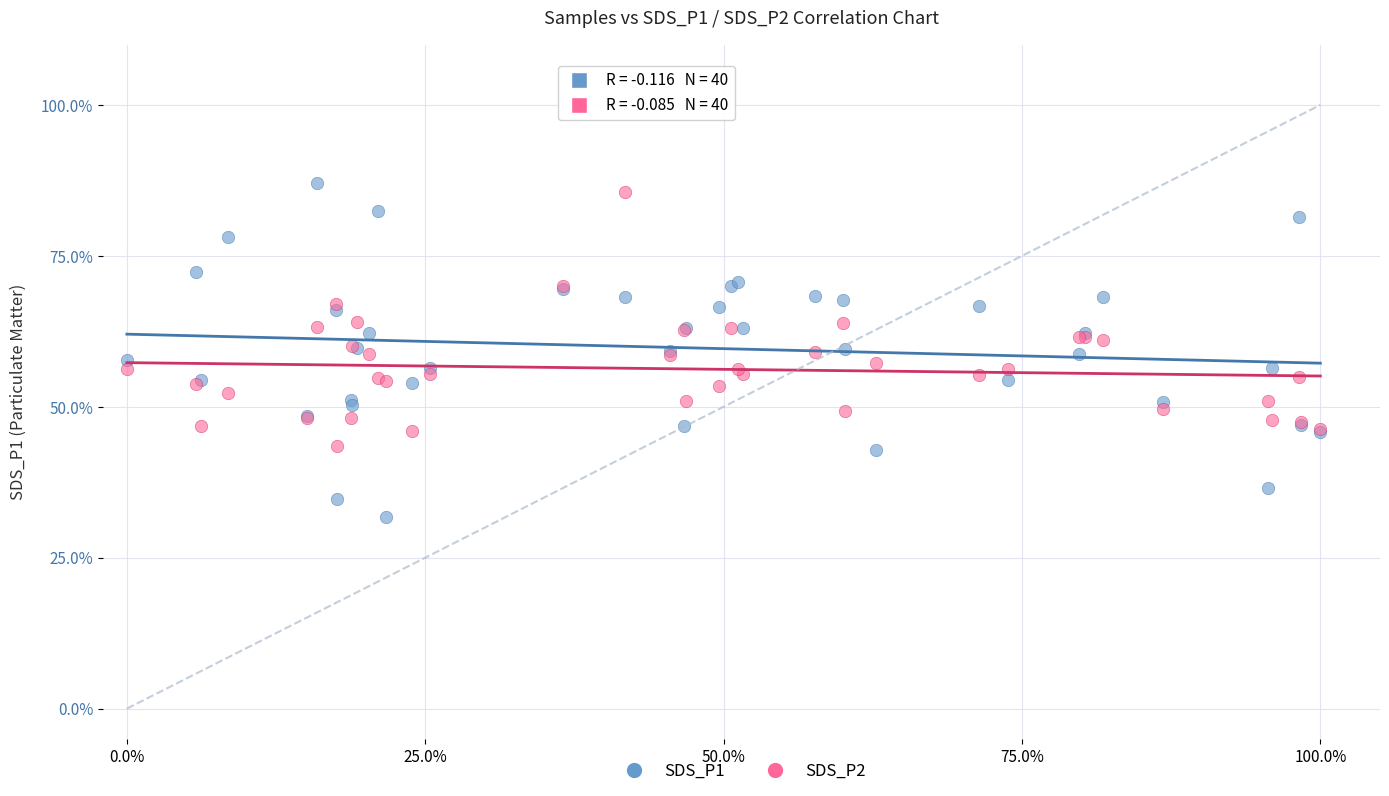

Which series reaches the minimum Y coordinate?

SDS_P1